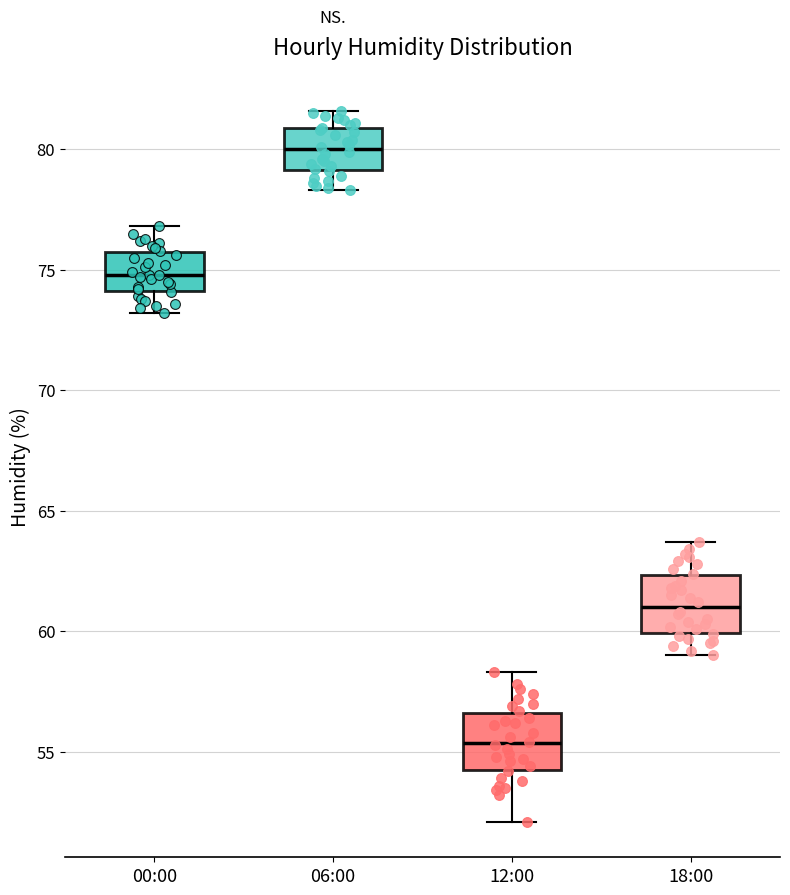

Reading left to right, transcribe this box plot: for each box, give where its median line is, the range the box spans, and where its two whiskers end, as read against the y-axis. The values are not printed on the chart, so give them approximately, as read against the axis.

00:00: median 75.0, box 74.0 to 76.0, whiskers 73.0 to 77.0
06:00: median 80.0, box 79.0 to 81.0, whiskers 78.5 to 81.5
12:00: median 55.5, box 54.5 to 56.5, whiskers 52.0 to 58.5
18:00: median 61.0, box 60.0 to 62.5, whiskers 59.0 to 63.5